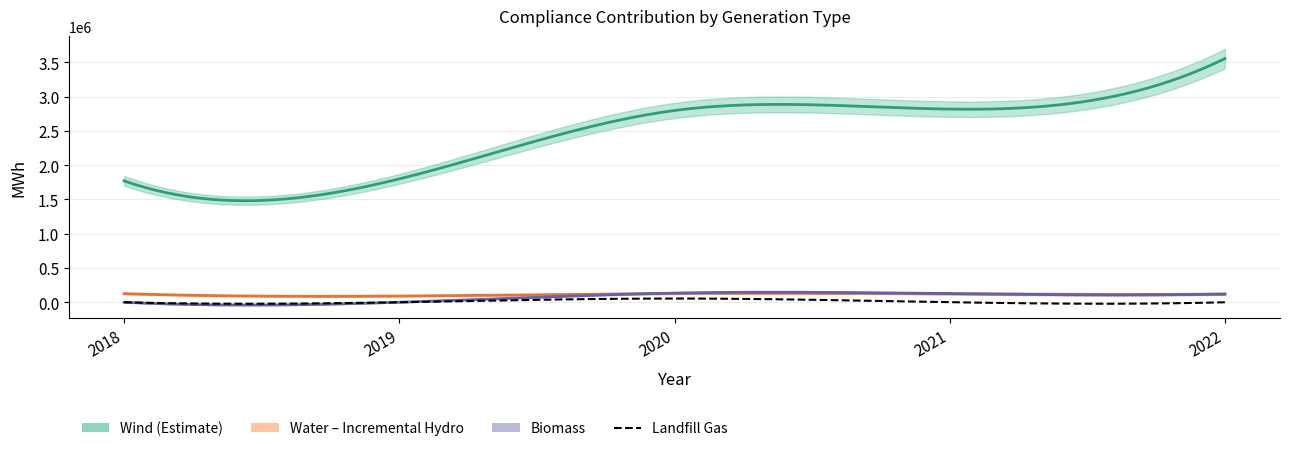

At how many categories does at least one series exceed 741987?

5